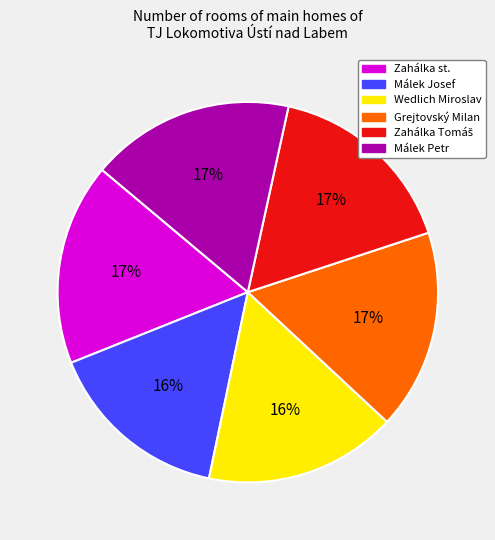

Count the number of slices in the pie.

6